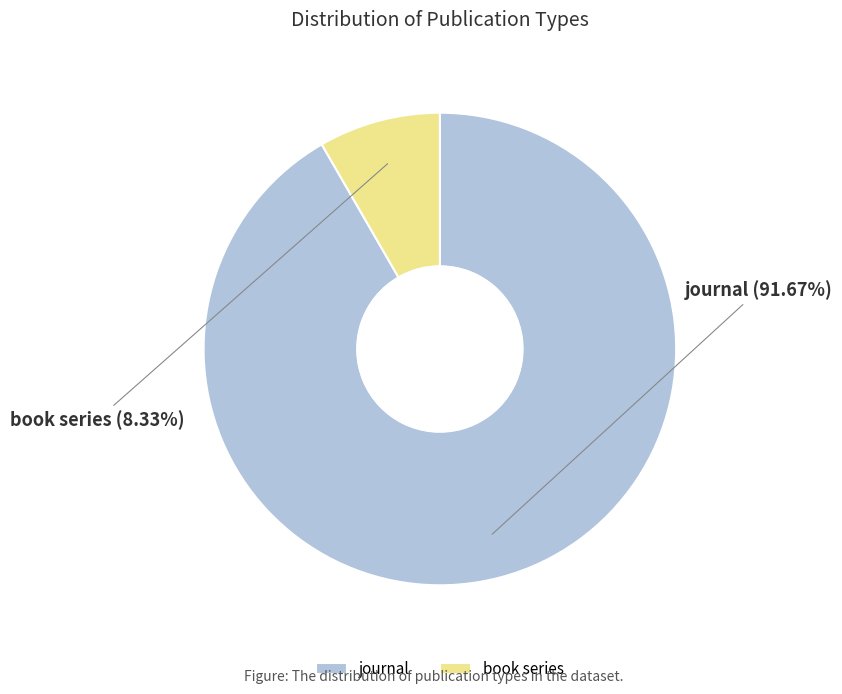

Between journal and book series, which is larger?

journal